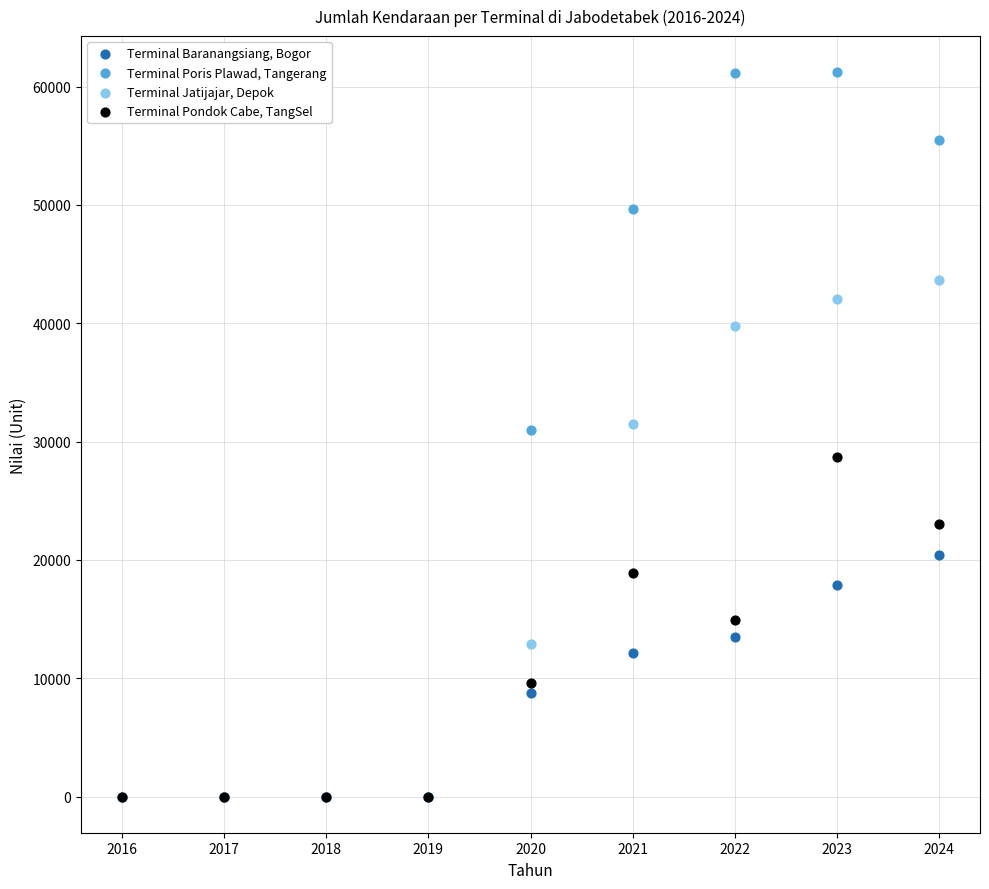

Which series reaches the maximum Y coordinate?

Terminal Poris Plawad, Tangerang